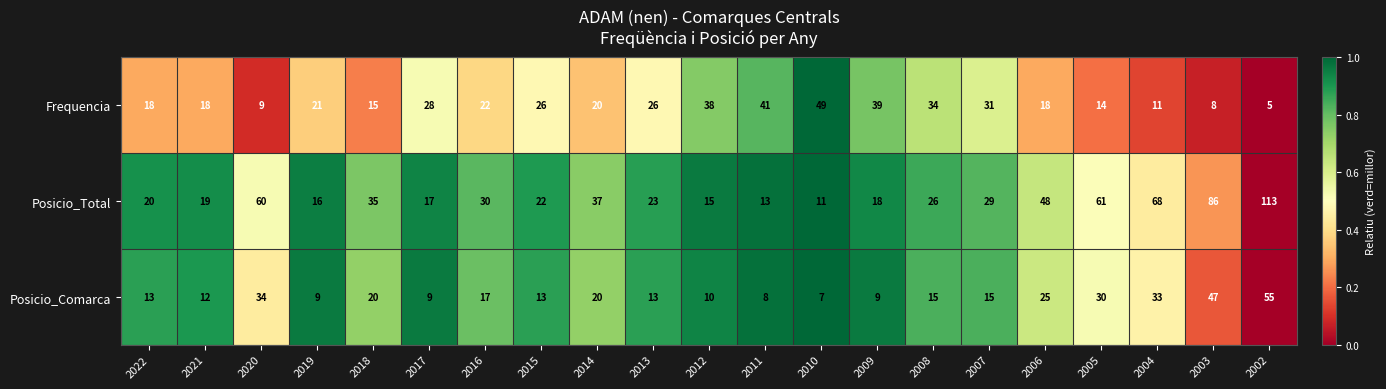

Is the value of Frequencia at 2011 greater than the value of Posicio_Total at 2021?

Yes